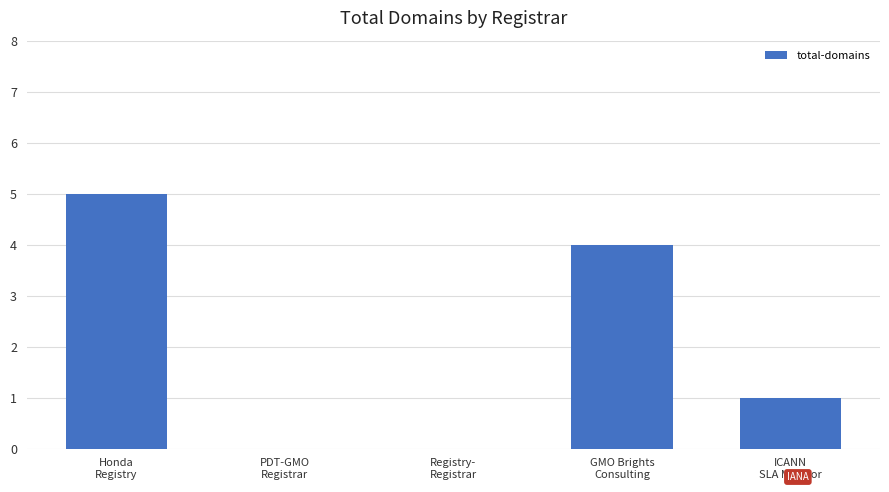

What is the greatest value displayed?

5